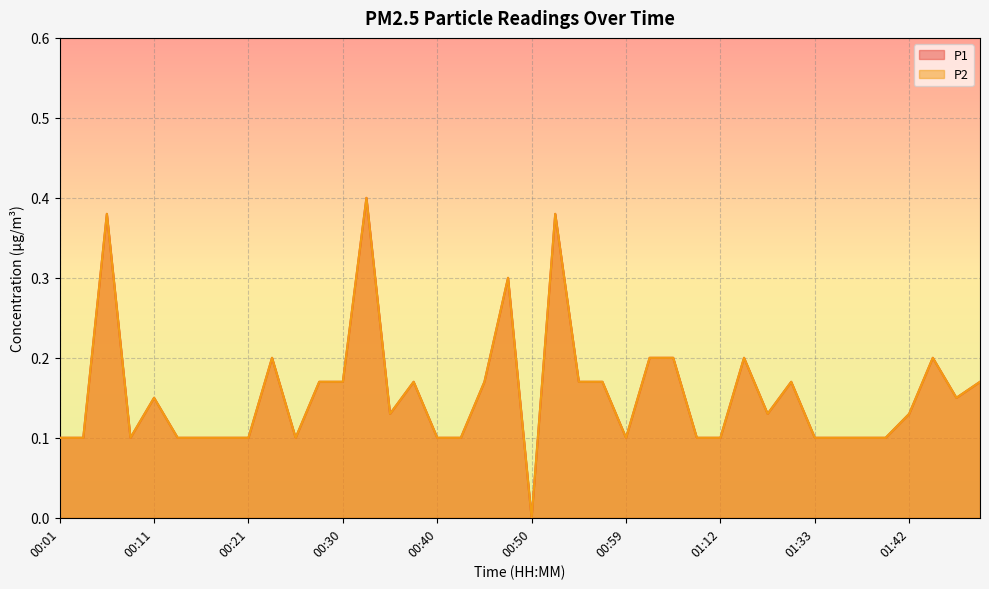

True or false: P2 and P1 intersect in this chart.

False